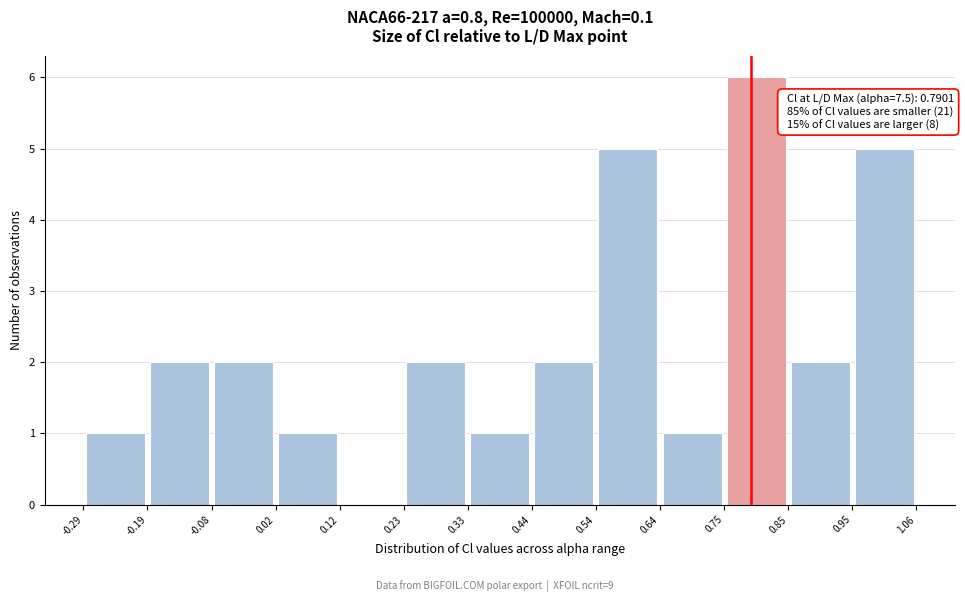

Which range on the x-axis has the tallest bar?

0.75 to 0.85